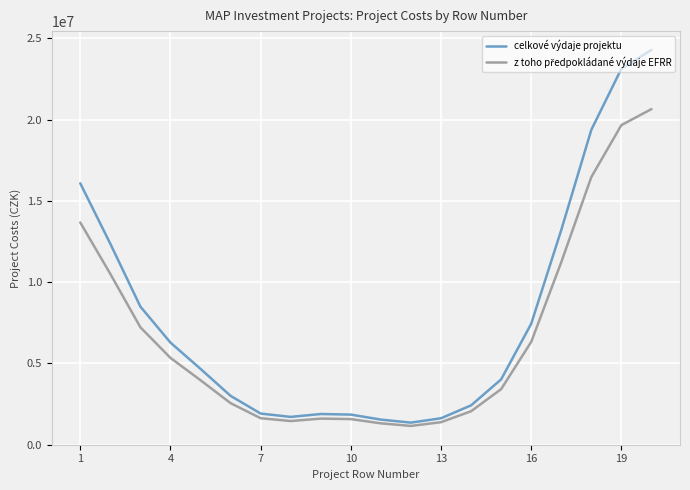

Which series has the largest range (max minus min)?

celkové výdaje projektu